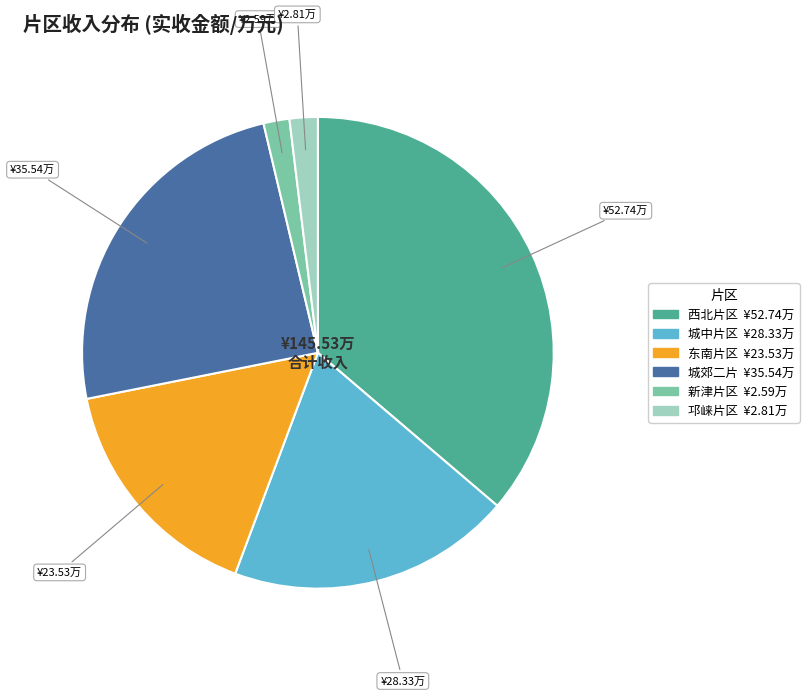

Does 邛崃片区 represent more than half of the total?

No